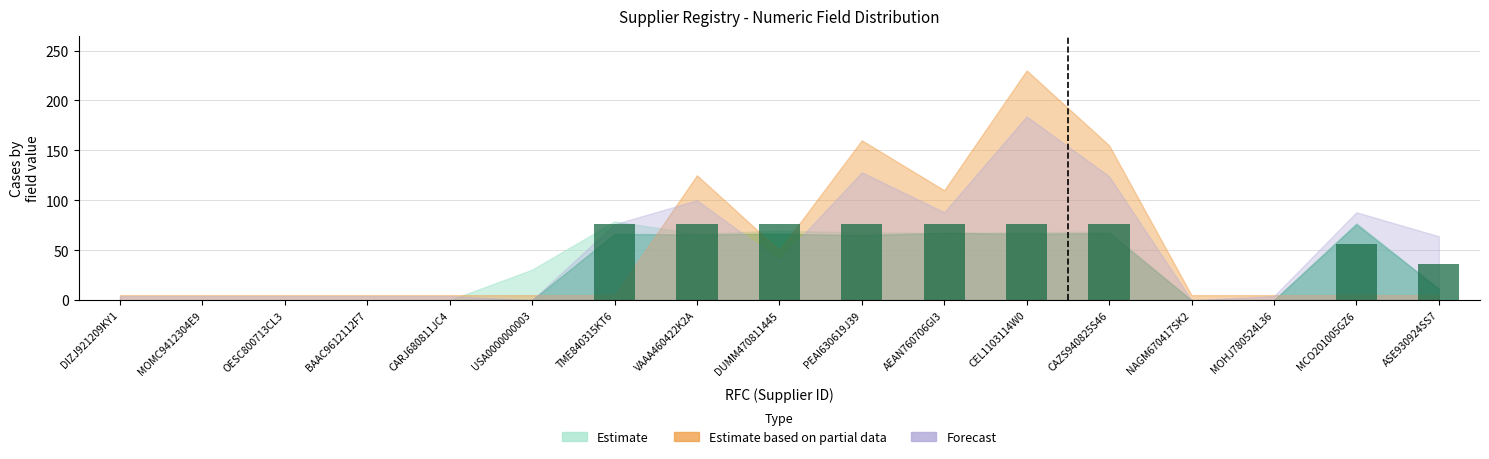

Is it true that the value at MOHJ780524L36 is -51?

False